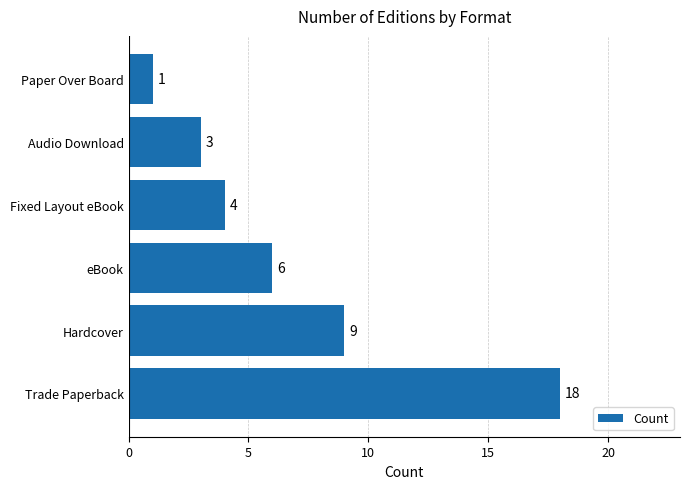

Reading top to bottom, what are all the values shown in this chart?

Paper Over Board=1	Audio Download=3	Fixed Layout eBook=4	eBook=6	Hardcover=9	Trade Paperback=18